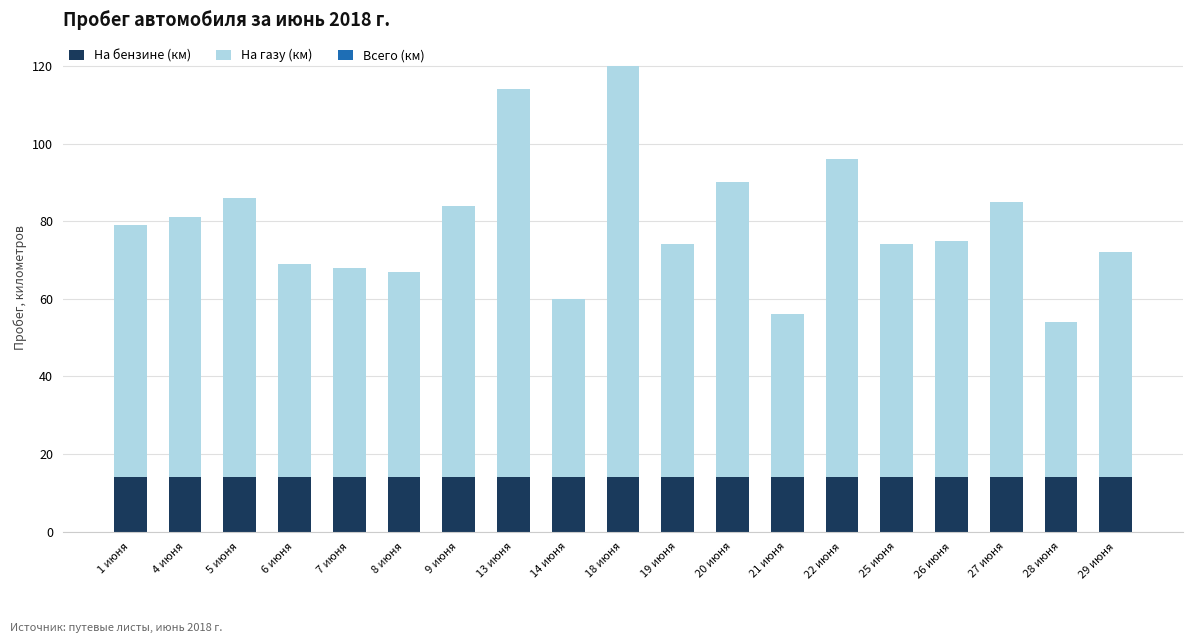

What is the average value of the На газу (км) series?

65